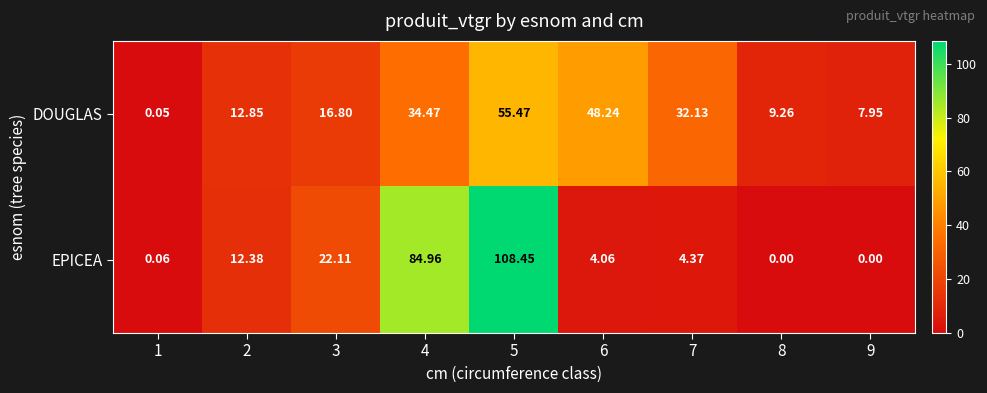

List the series in order of their overall mean, lowest first.

DOUGLAS, EPICEA